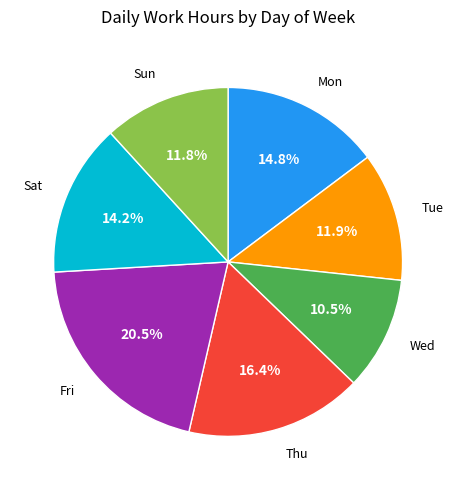

To the nearest percent, what is the difference between the largest and smallest slice percentages?

10%